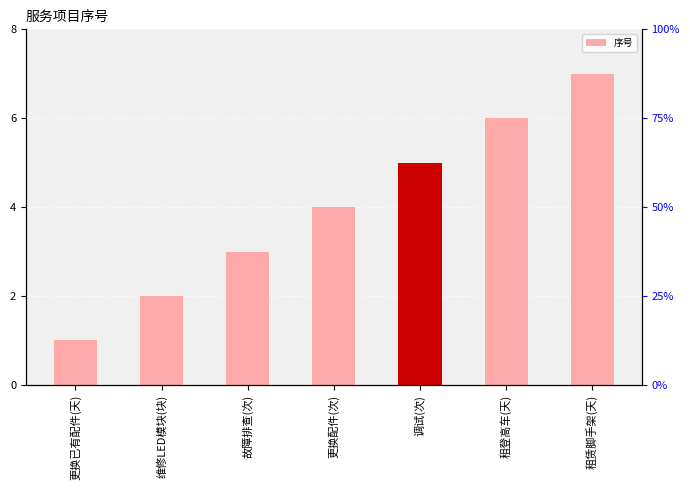

What is the change in value from 更换已有配件(天) to 租登高车(天)?

+5